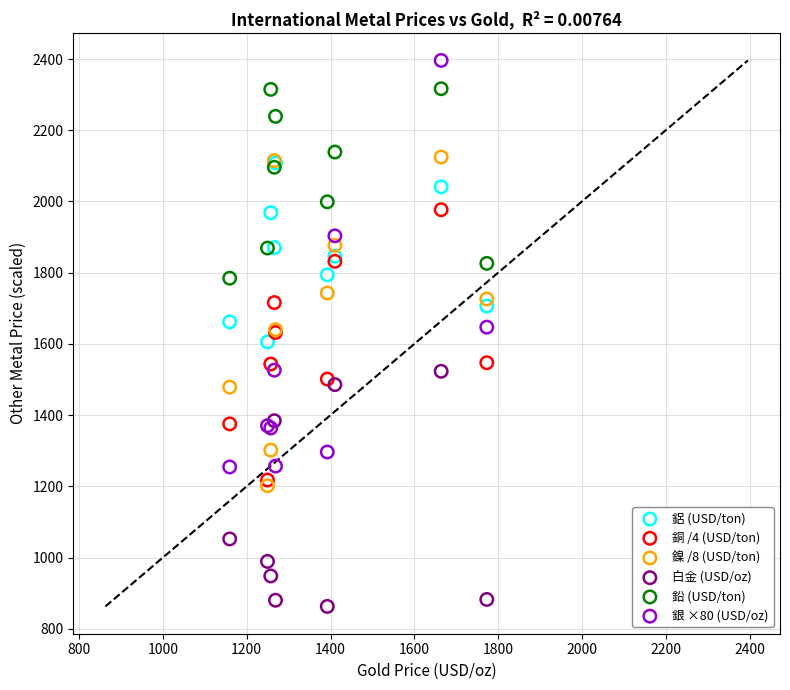

What are all the series names shown in the legend?

鋁 (USD/ton), 銅 /4 (USD/ton), 鎳 /8 (USD/ton), 白金 (USD/oz), 鉛 (USD/ton), 銀 ×80 (USD/oz)